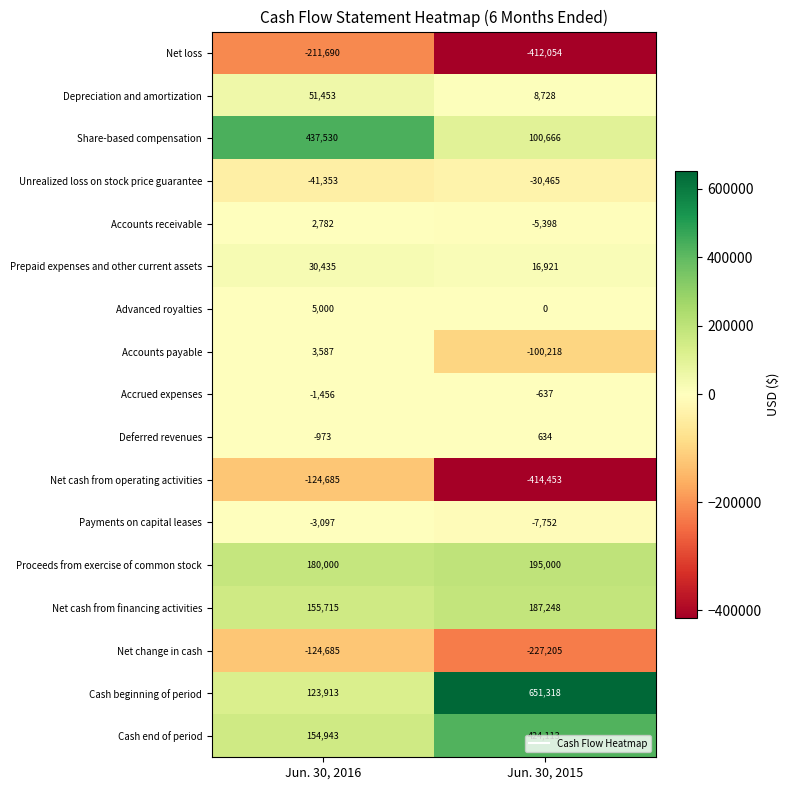

What is the sum of the Net loss values at Jun. 30, 2015 and Jun. 30, 2016?

-623744